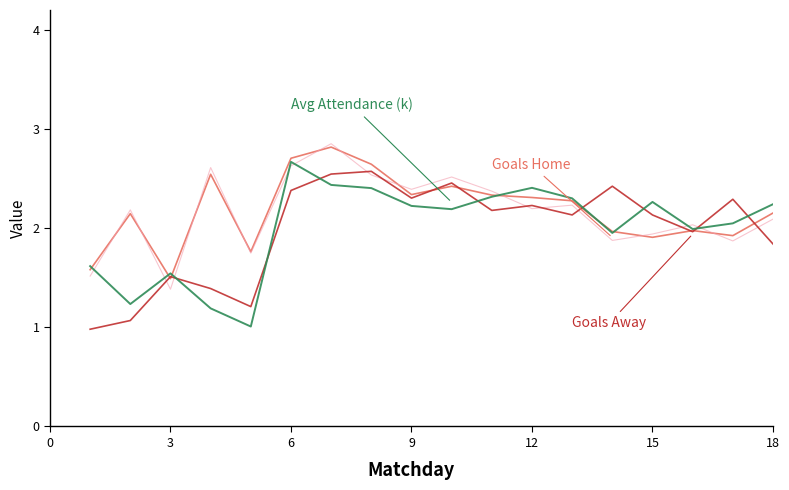

The value of Avg Attendance (k) at 18 is 4.4. True or false?

False